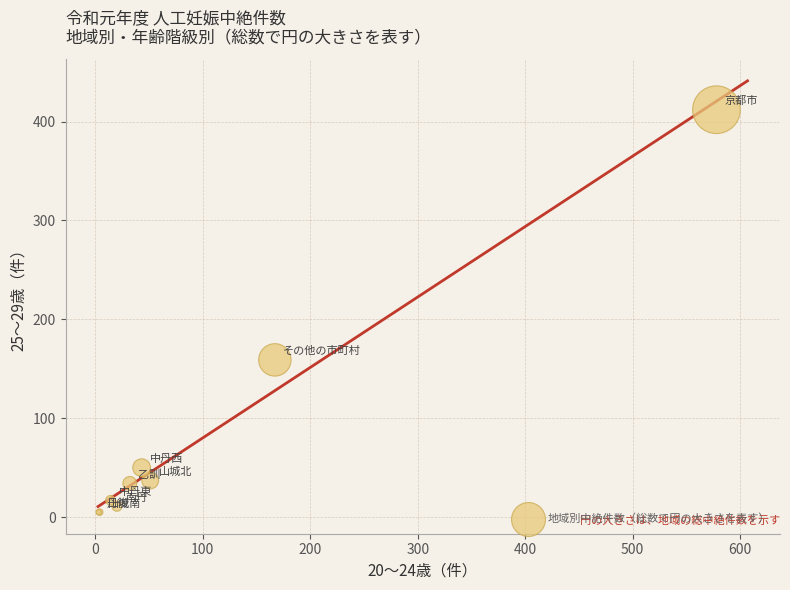

What Y value in the scatter plot is closest to 208?

159